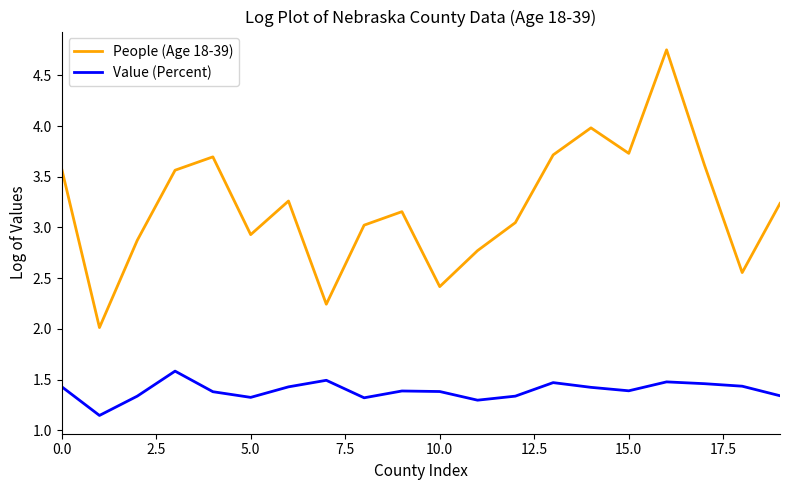

True or false: People (Age 18-39) has more than 0 interior local peaks.

True